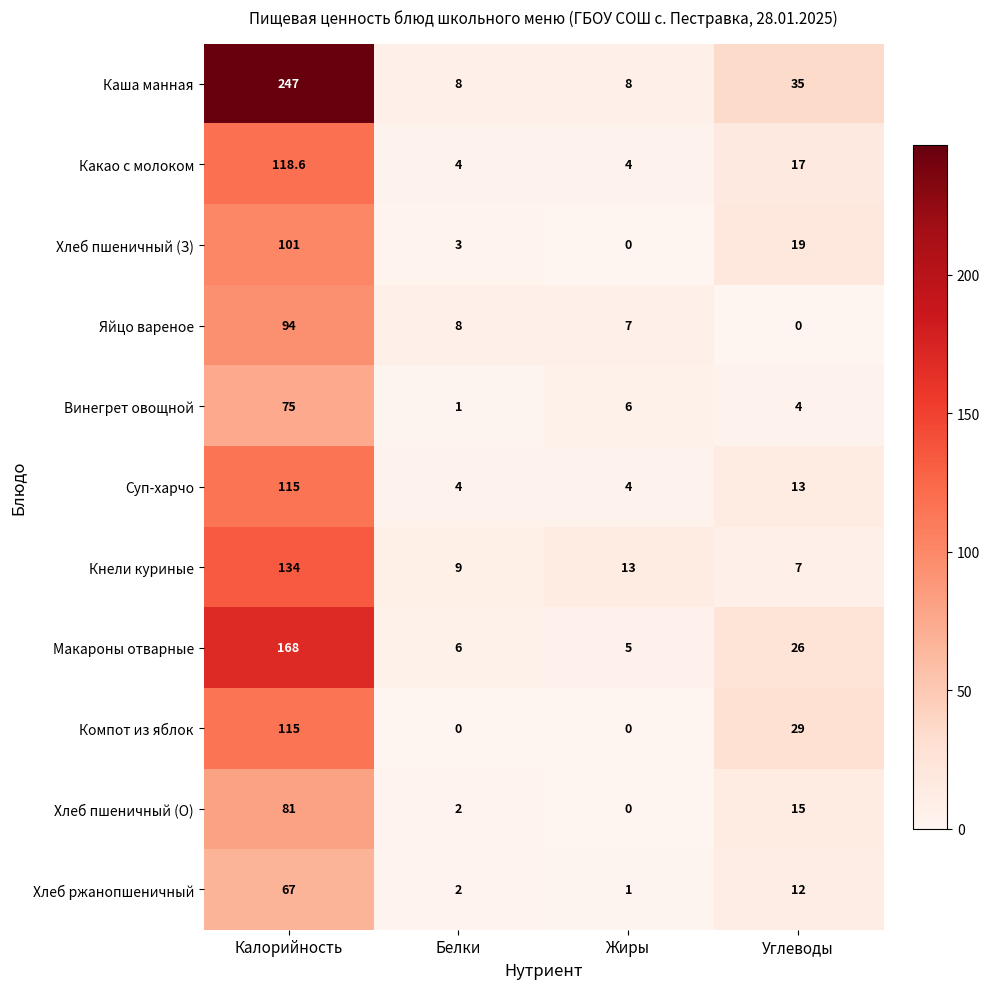

At which category does the chart reach its peak across all series?

Калорийность